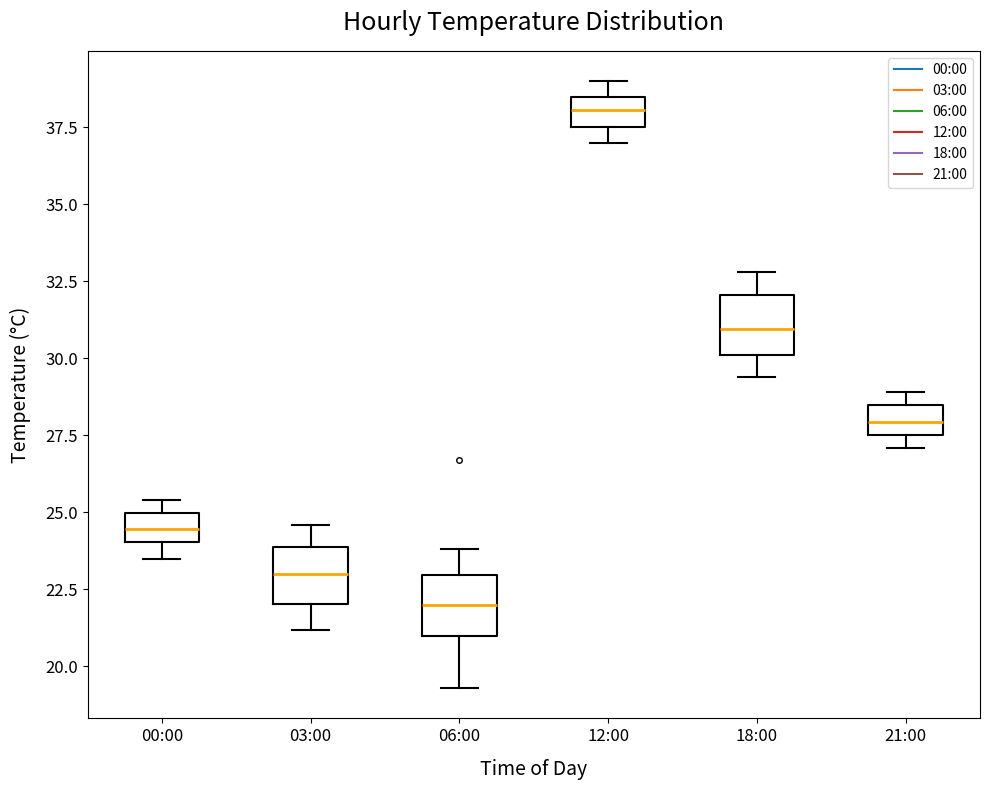

Where does the median line of the box for 21:00 sit on the y-axis? The values are not printed on the chart, so give them approximately, as read against the axis.

28.0